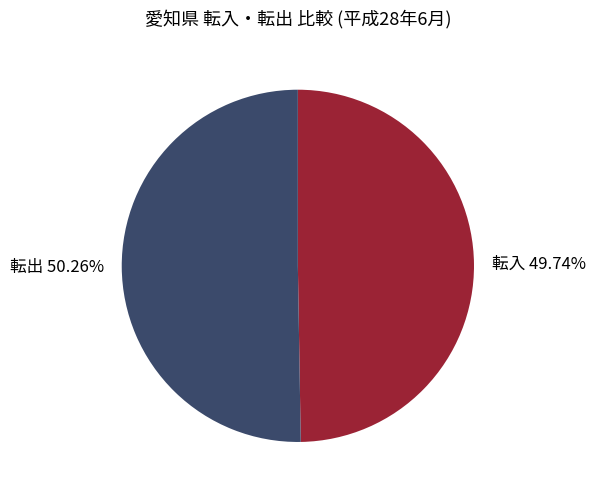

Is it true that 転出 is 56% of the pie?

False